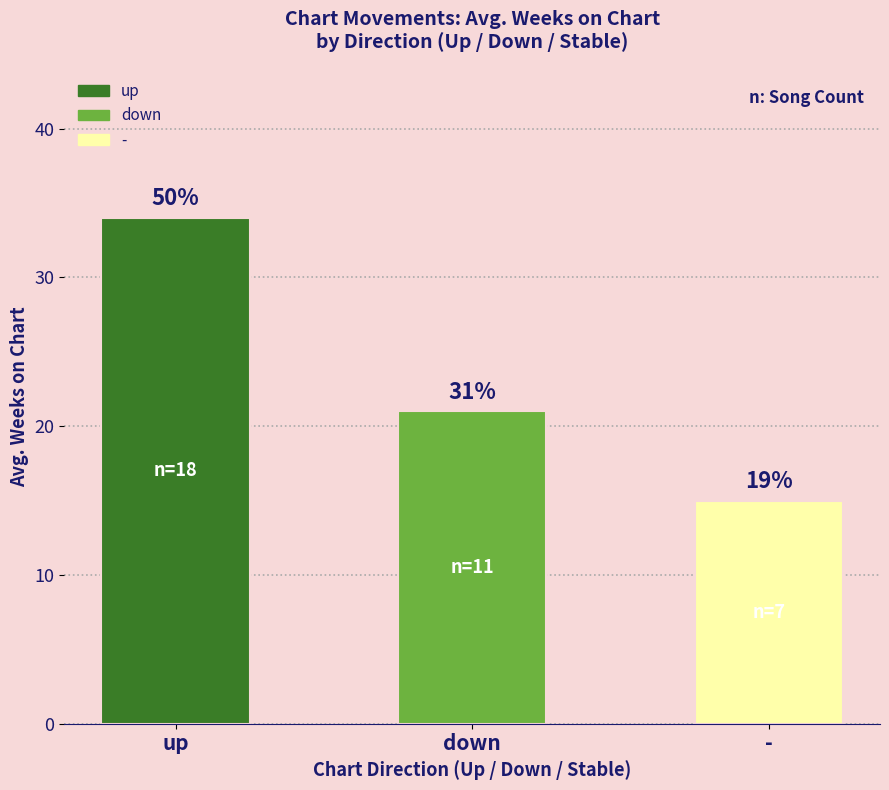

What is the value of the 3rd bar from the left?

15